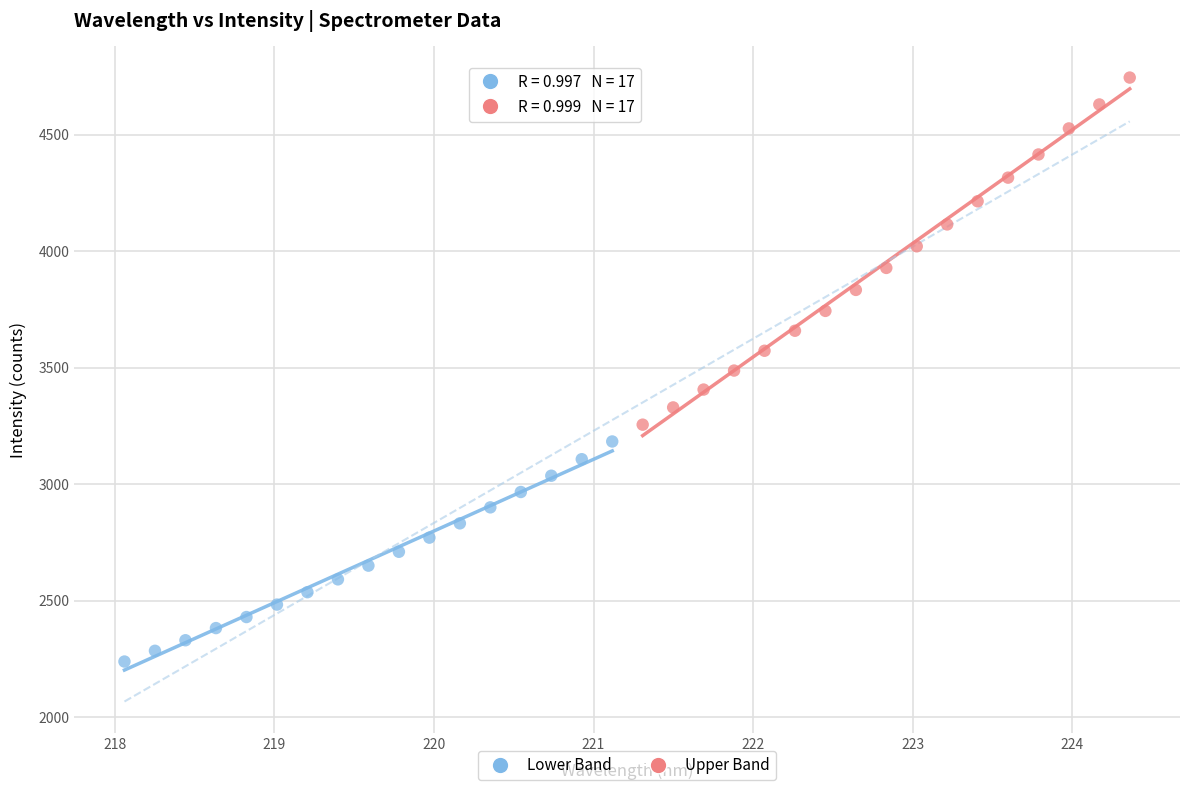

Which series reaches the maximum Y coordinate?

Upper Band